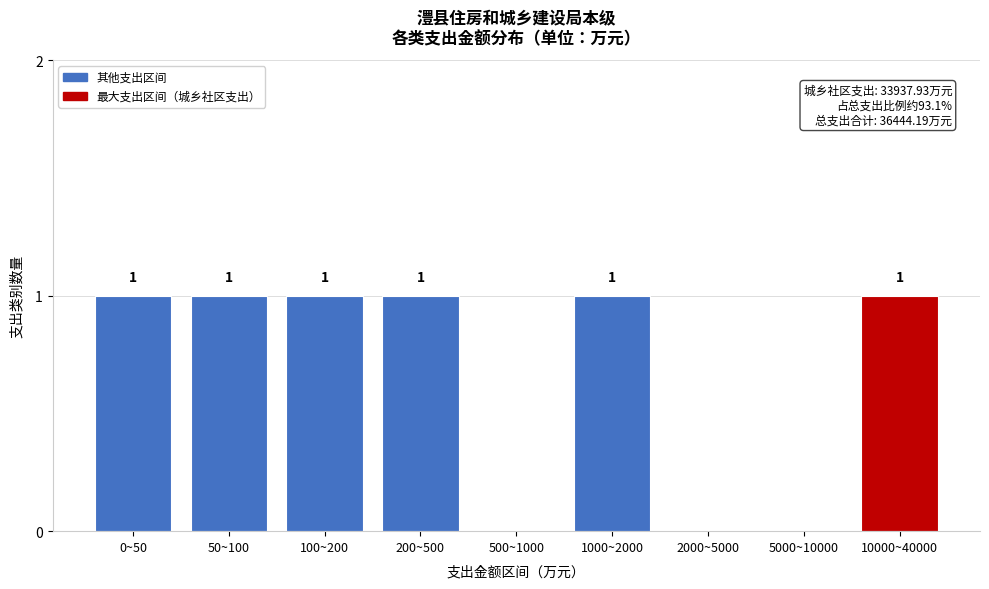

Reading left to right, extract all data points from this chart.

0~50=1	50~100=1	100~200=1	200~500=1	500~1000=0	1000~2000=1	2000~5000=0	5000~10000=0	10000~40000=1